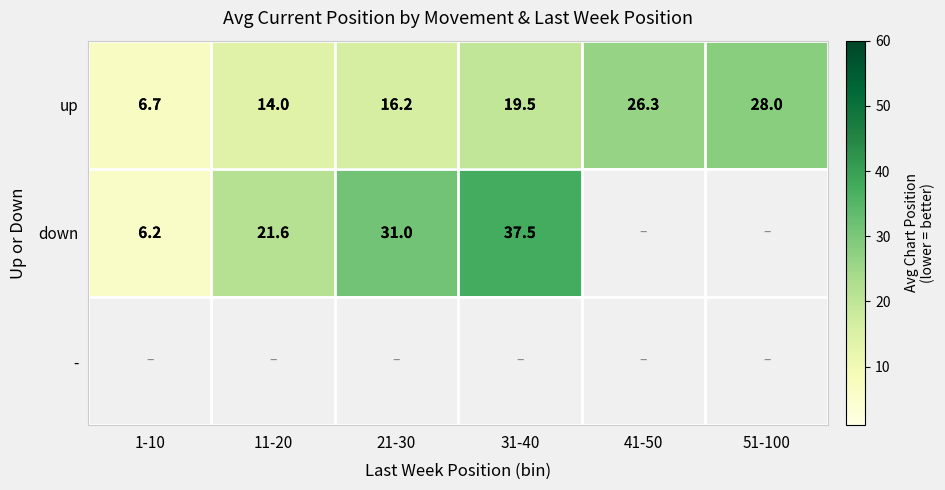

How many data points in up are above 19?

3